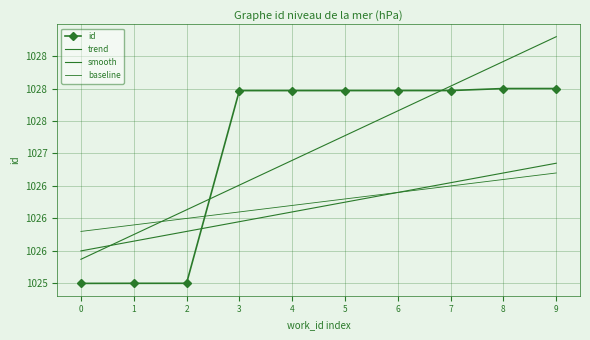

At which category is the sum across all series the highest?

9